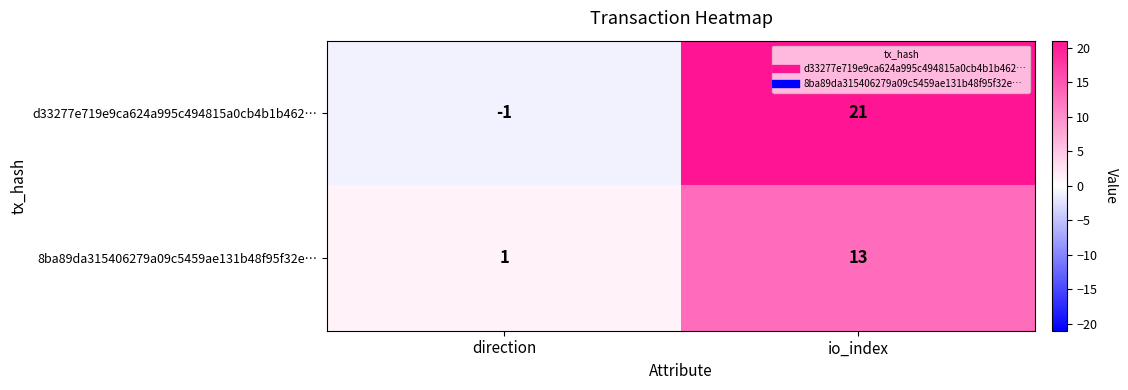

At how many categories does at least one series exceed 15?

1